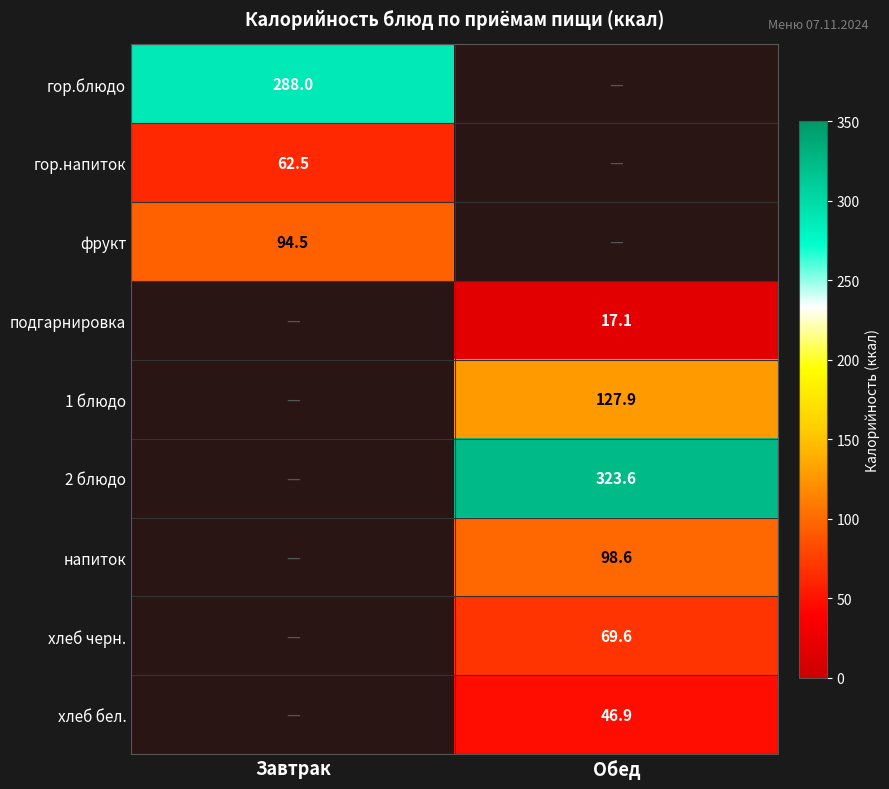

The 2 блюдо series shows 323.6 at Обед. True or false?

True